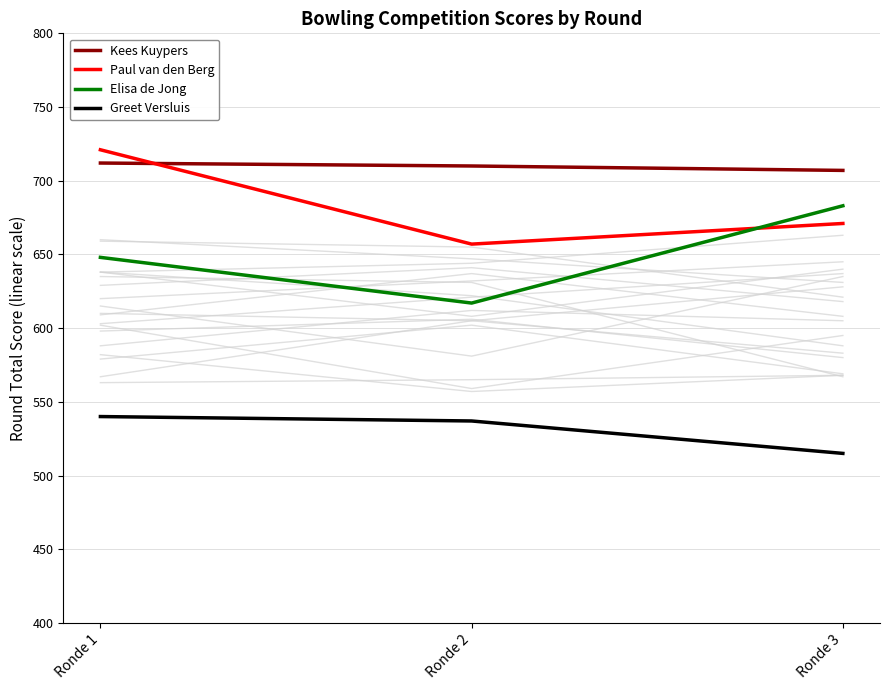

What is the difference between the maximum and minimum values in the Paul van den Berg series?

64